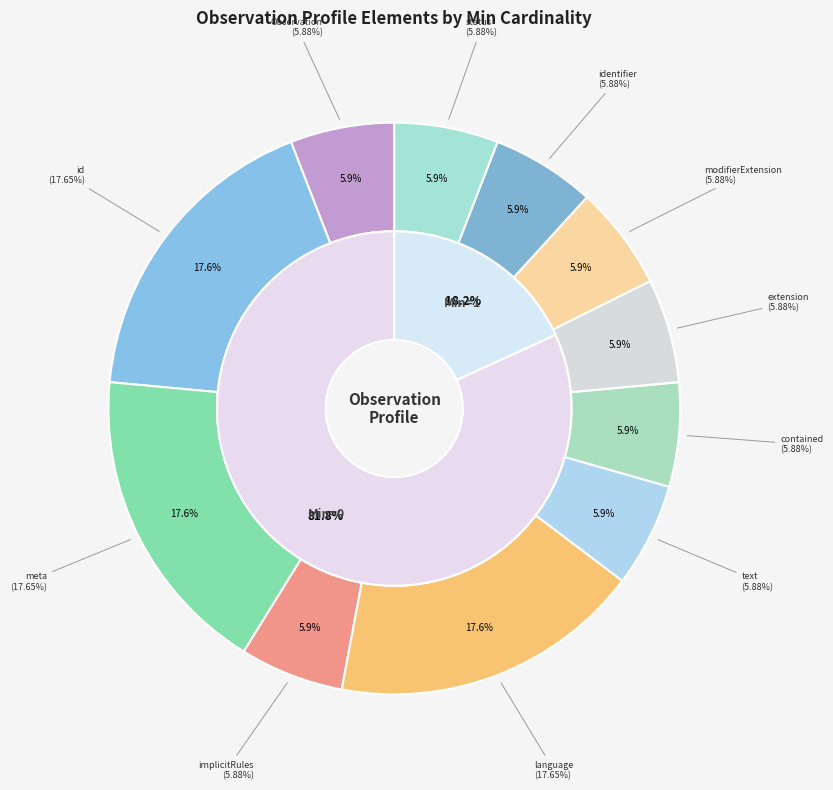

Approximately how many times larger is the value at Observation compared to Observation.modifierExtension?

1.0